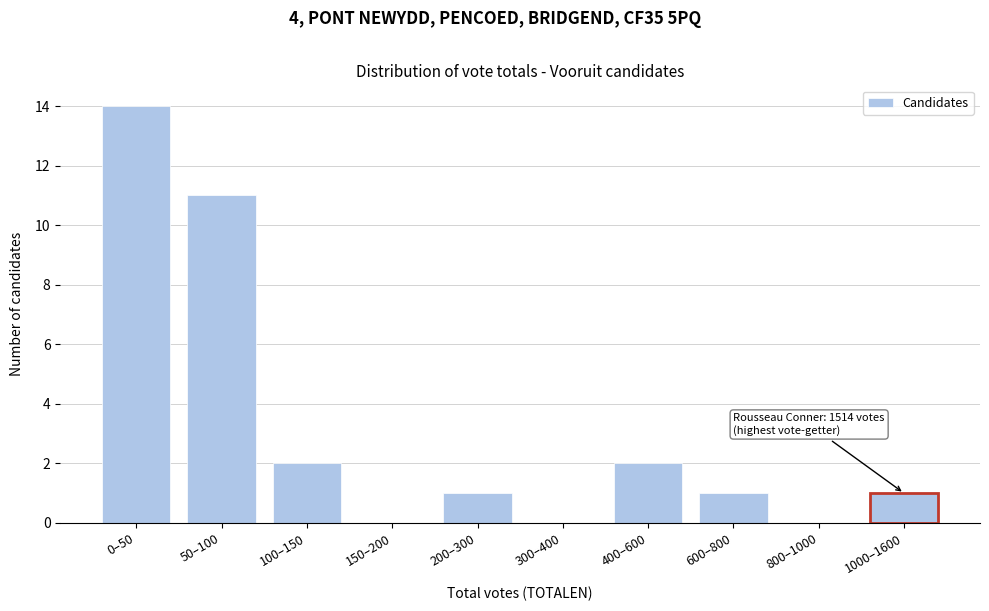

Reading left to right, extract all data points from this chart.

0–50=14	50–100=11	100–150=2	150–200=0	200–300=1	300–400=0	400–600=2	600–800=1	800–1000=0	1000–1600=1